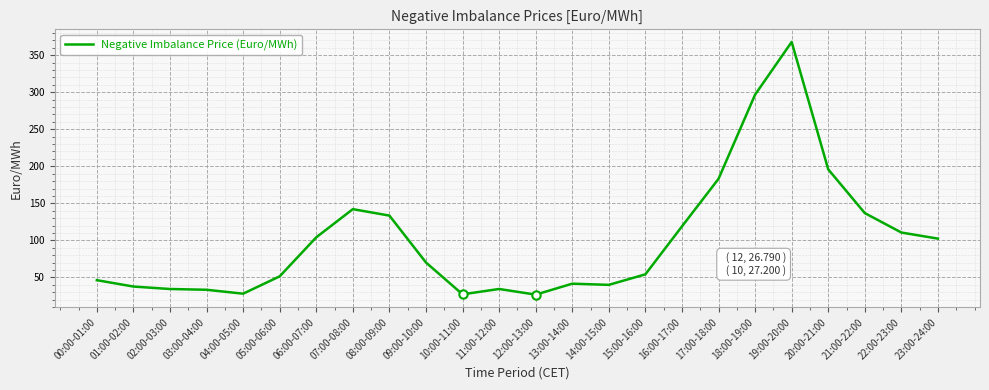

What is the change in value from 15:00-16:00 to 21:00-22:00?

+82.6